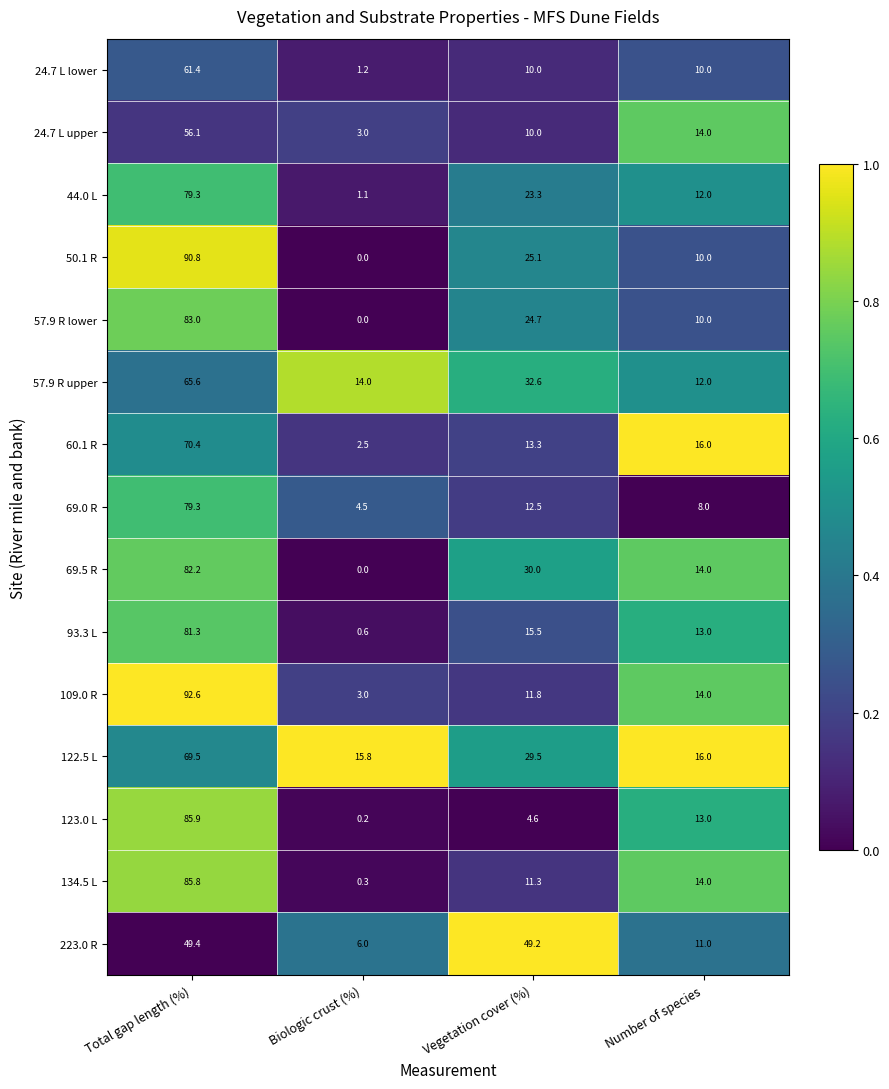

Which series has the largest total across all categories?

122.5 L